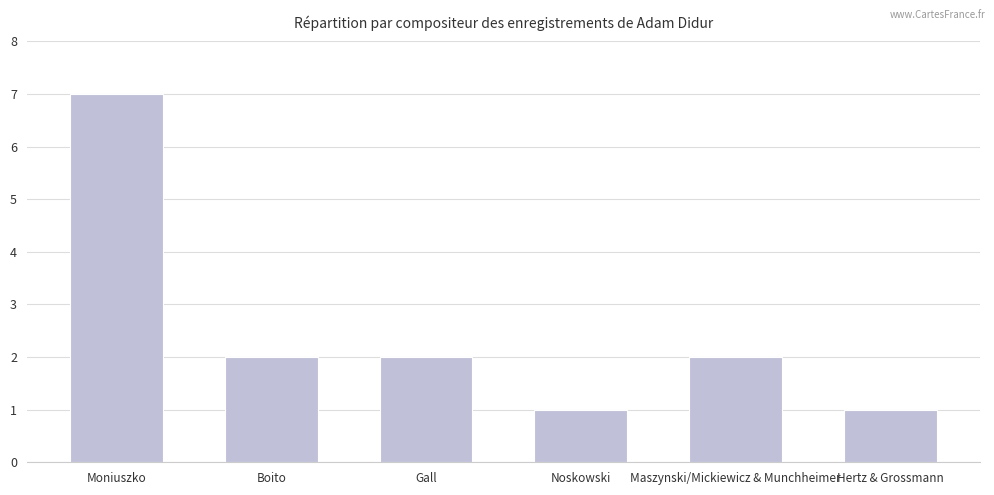

What is the maximum value shown in the chart?

7